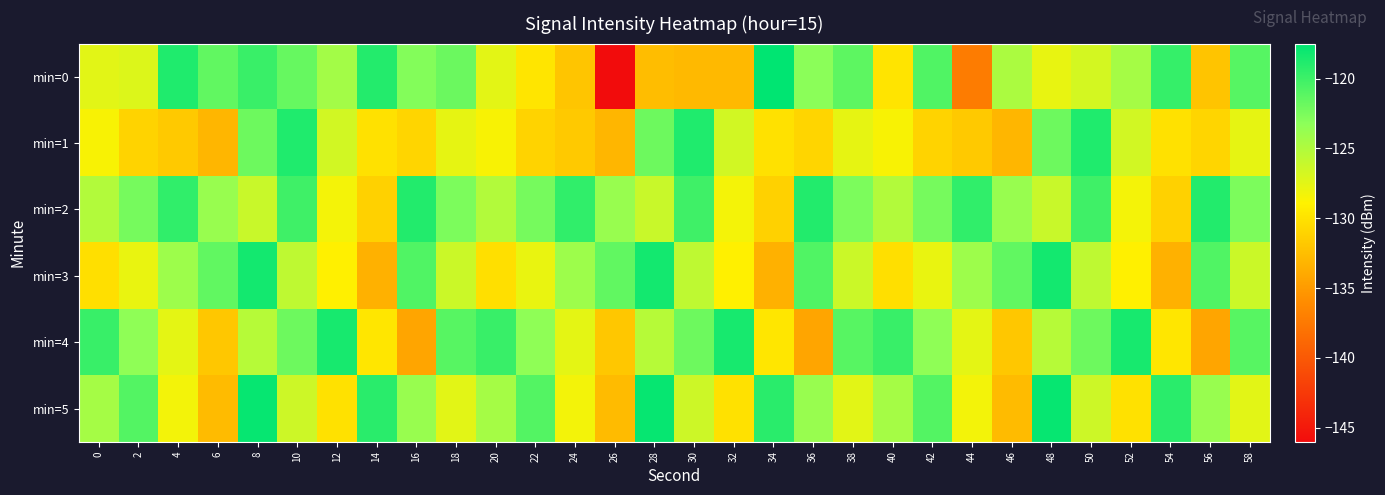

Which series has the largest range (max minus min)?

min=0